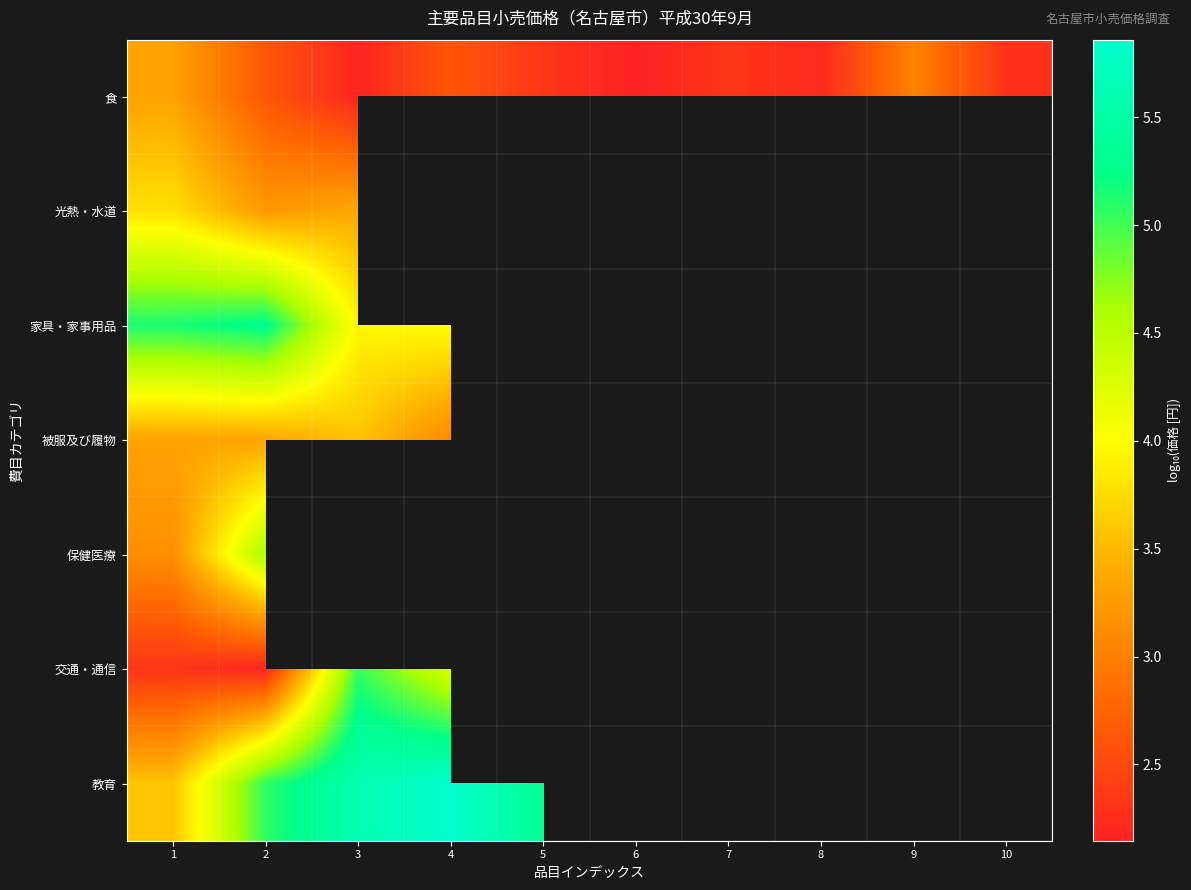

At which category is the sum across all series the highest?

2